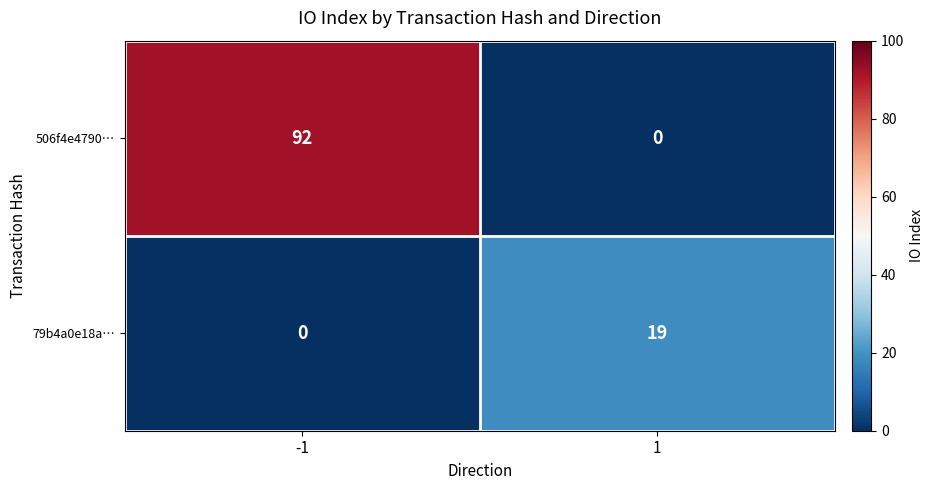

True or false: 79b4a0e18a… has a value of 9 at -1.

False